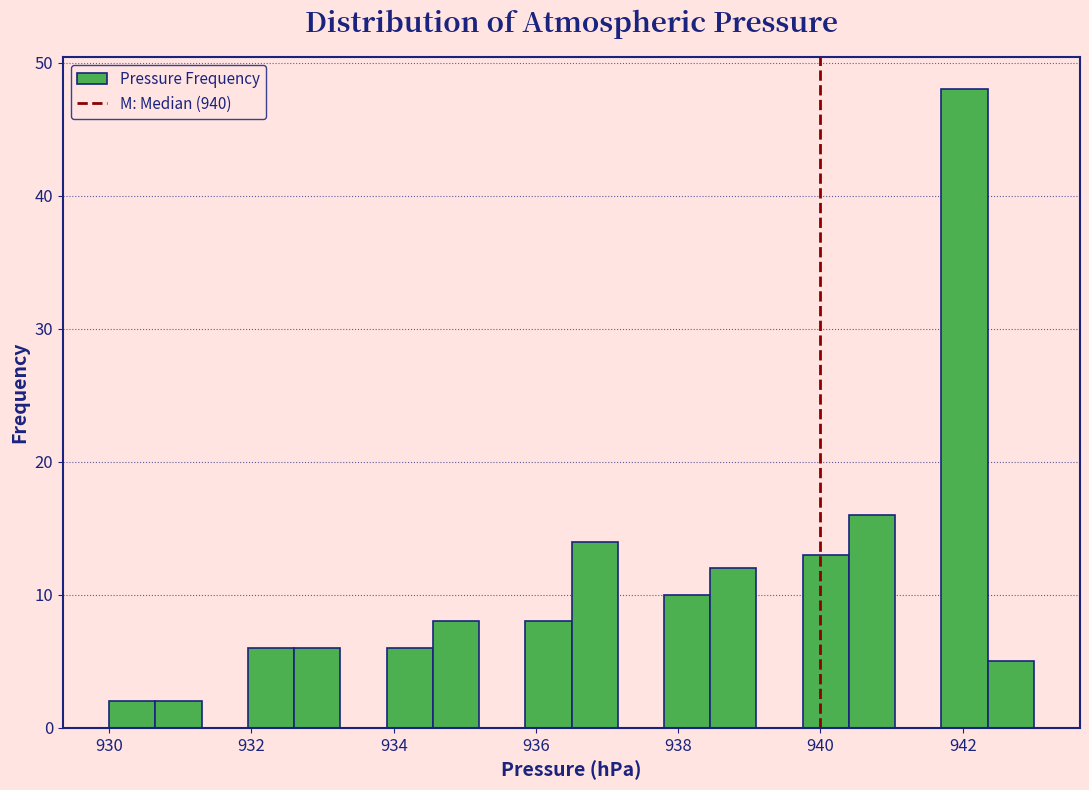

Around what value on the x-axis is the tallest bar? Give the approximate position of its centre, as read against the axis.

942.0